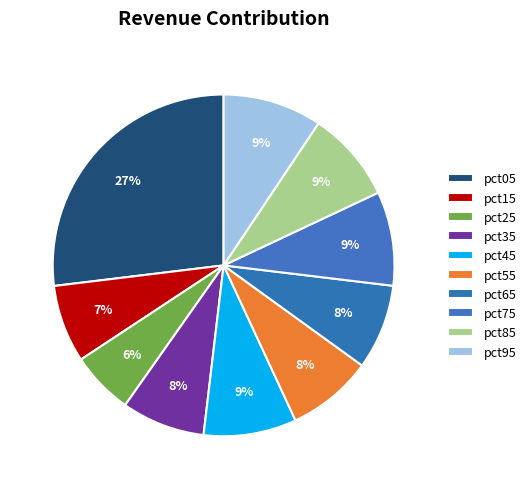

True or false: pct45 accounts for 17% of the total.

False